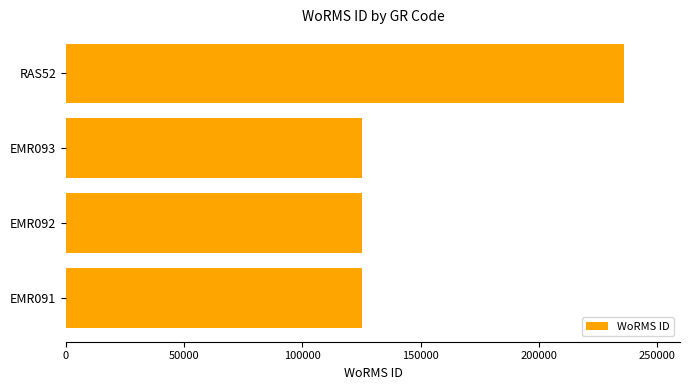

What is the difference between the maximum and minimum values?

111057